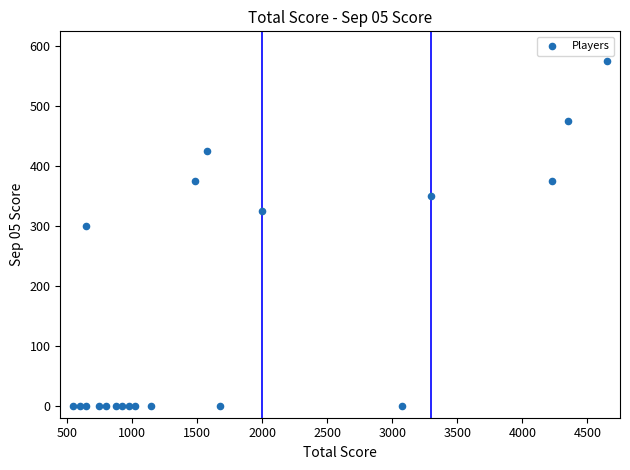

What Y value in the scatter plot is closest to 287?

300